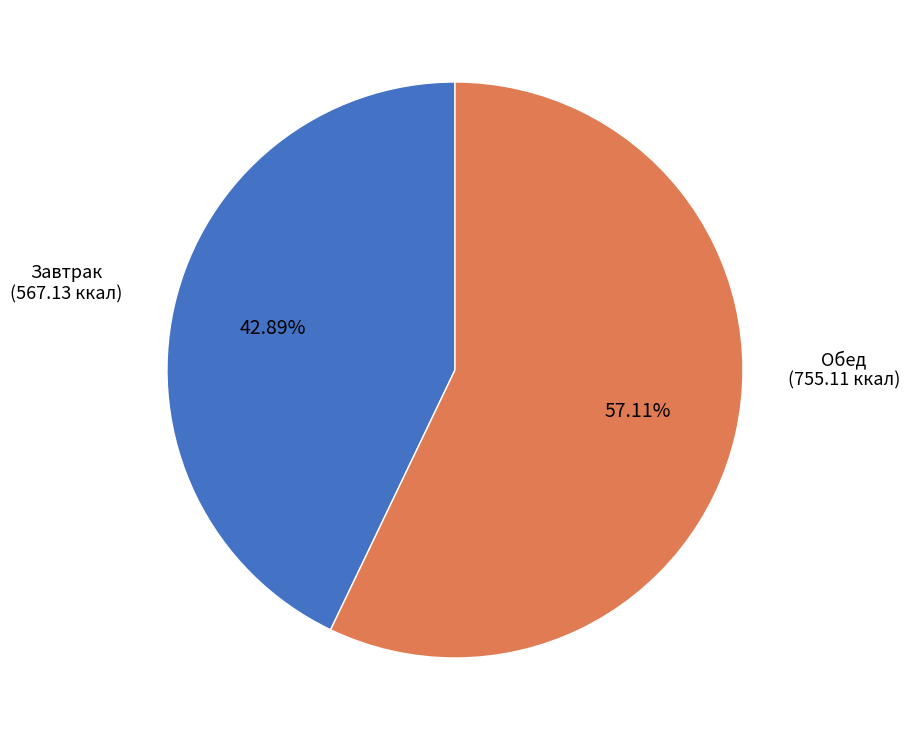

Is there any slice that represents more than half of the pie?

Yes